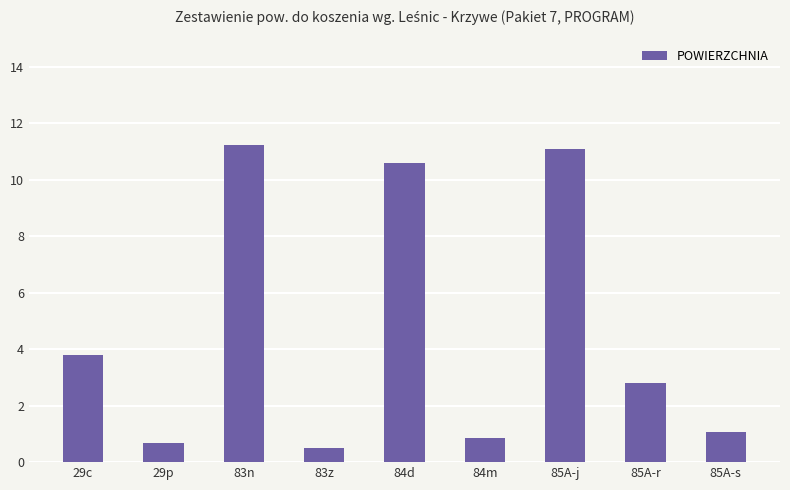

What is the value of the 7th bar from the left?

11.1